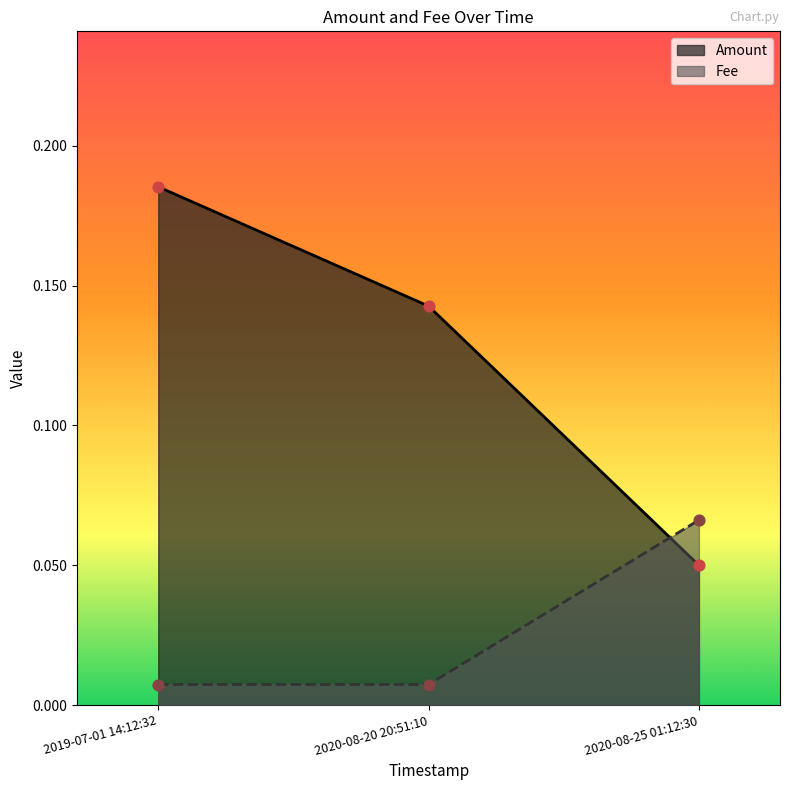

Which series has the largest total across all categories?

Amount